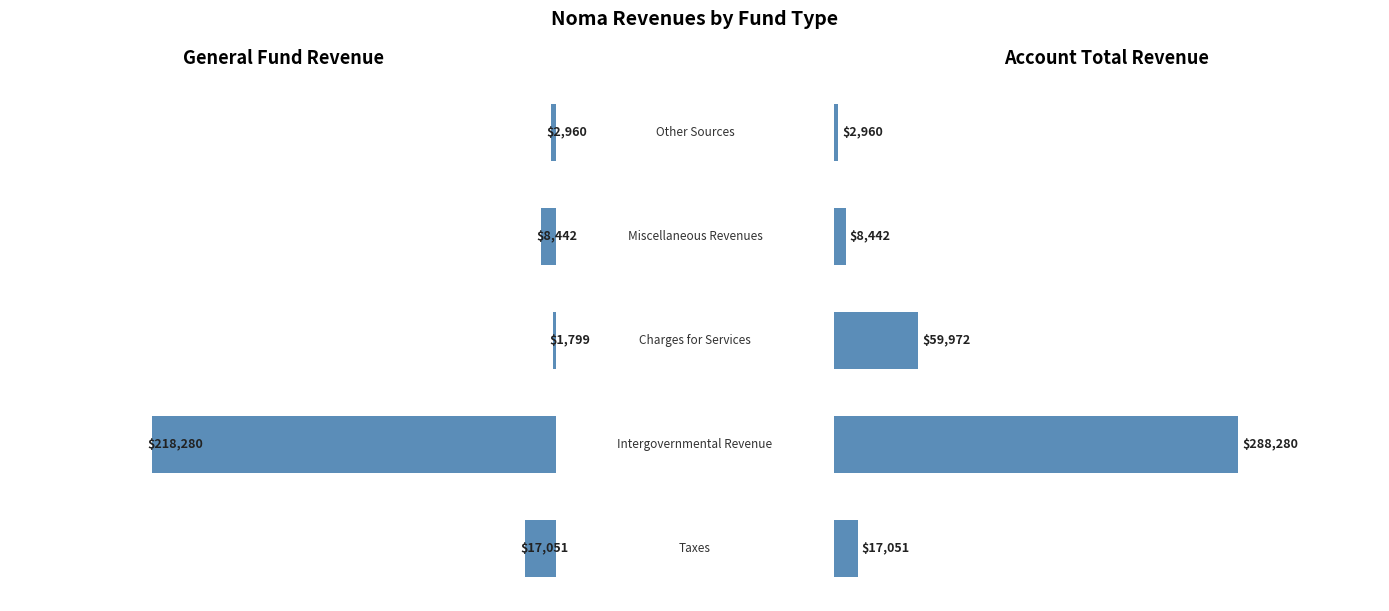

Reading right to left, what are all the values shown in this chart?

General: 2960	8442	1799	218280	17051
Account Total: 2960	8442	59972	288280	17051